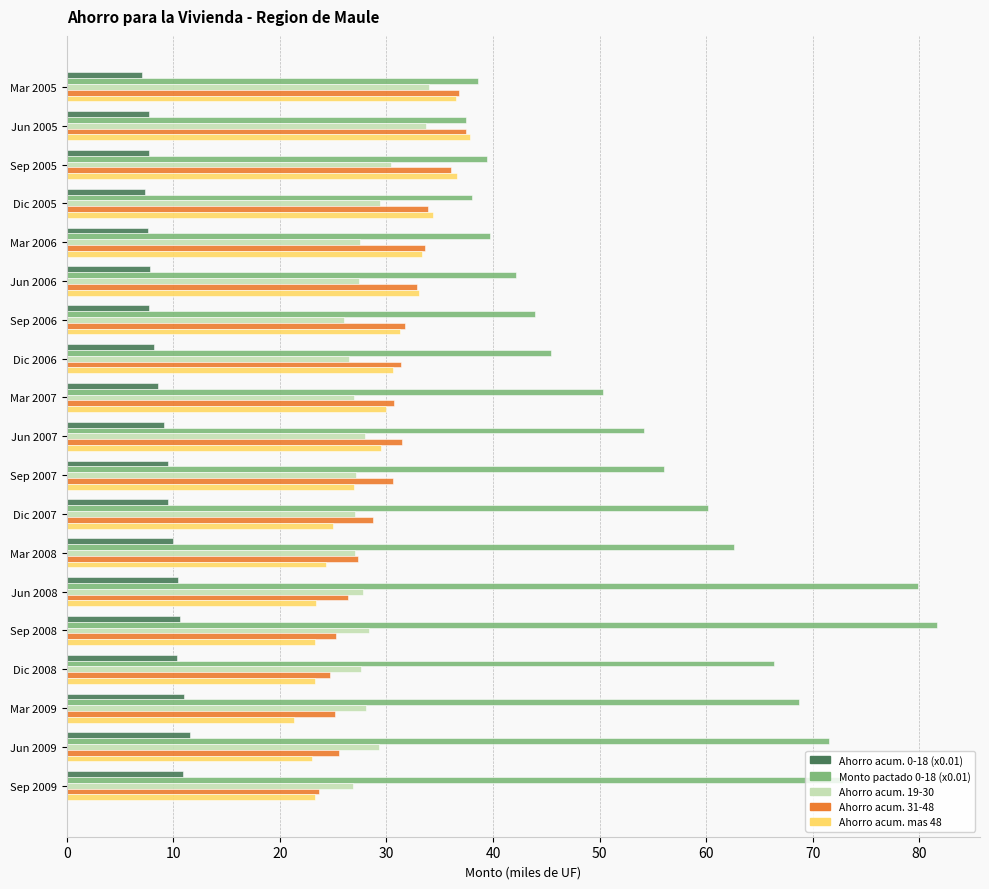

What is the total value across all series at Jun 2009?

161.0